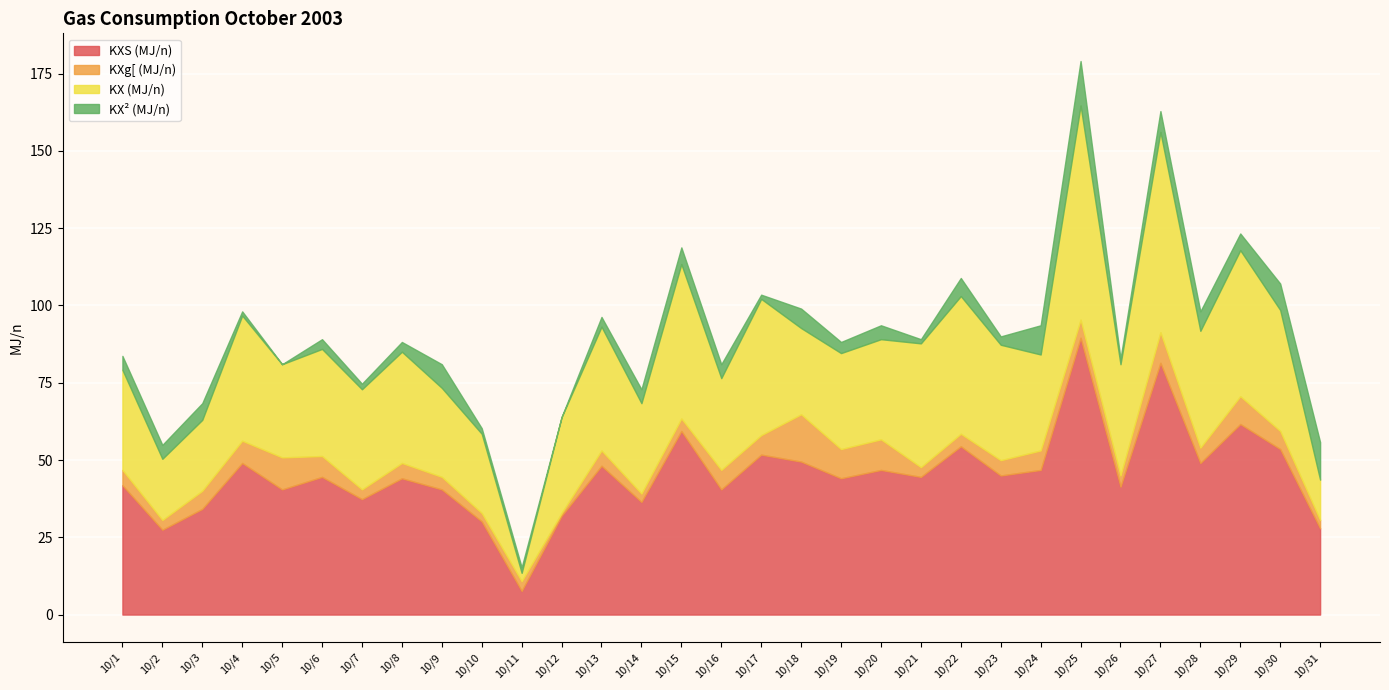

The KXg[ (MJ/n) series shows 3.1 at 10/21. True or false?

True